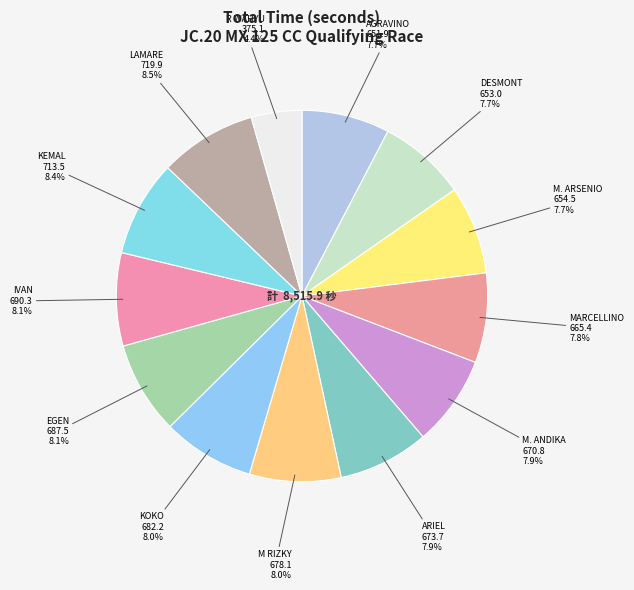

To the nearest percent, what is the average slice percentage?

8%